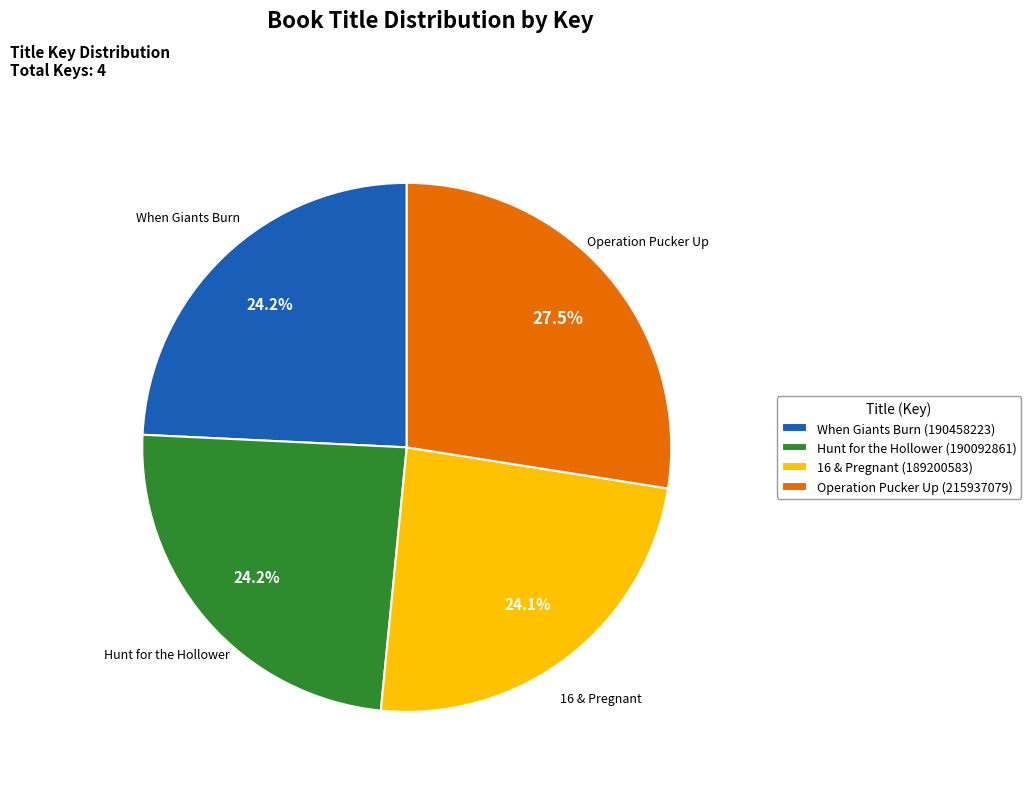

How many segments does this pie chart have?

4